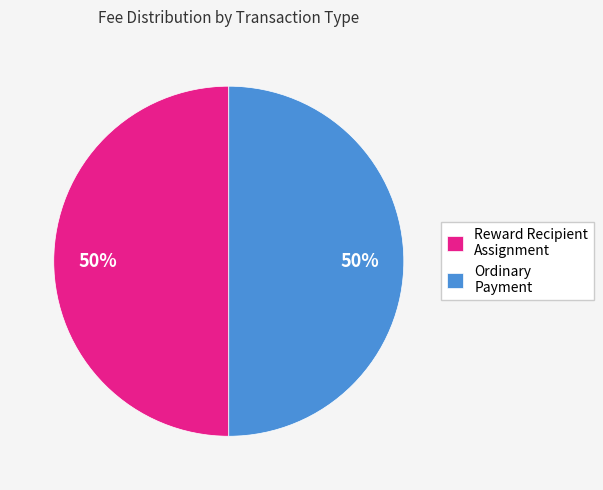

To the nearest percent, what percentage of the pie is Reward Recipient Assignment?

50%